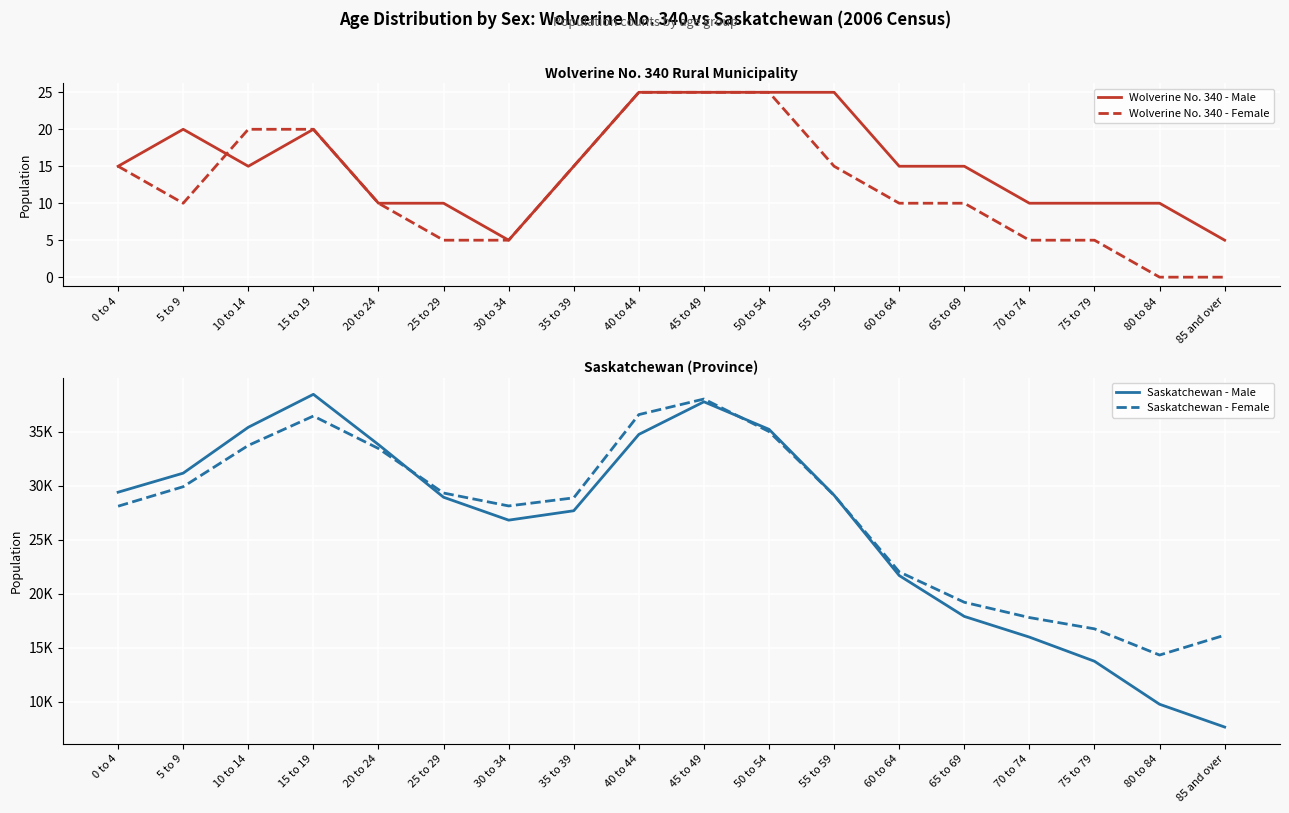

The Saskatchewan - Male series shows 35215 at 50 to 54. True or false?

True